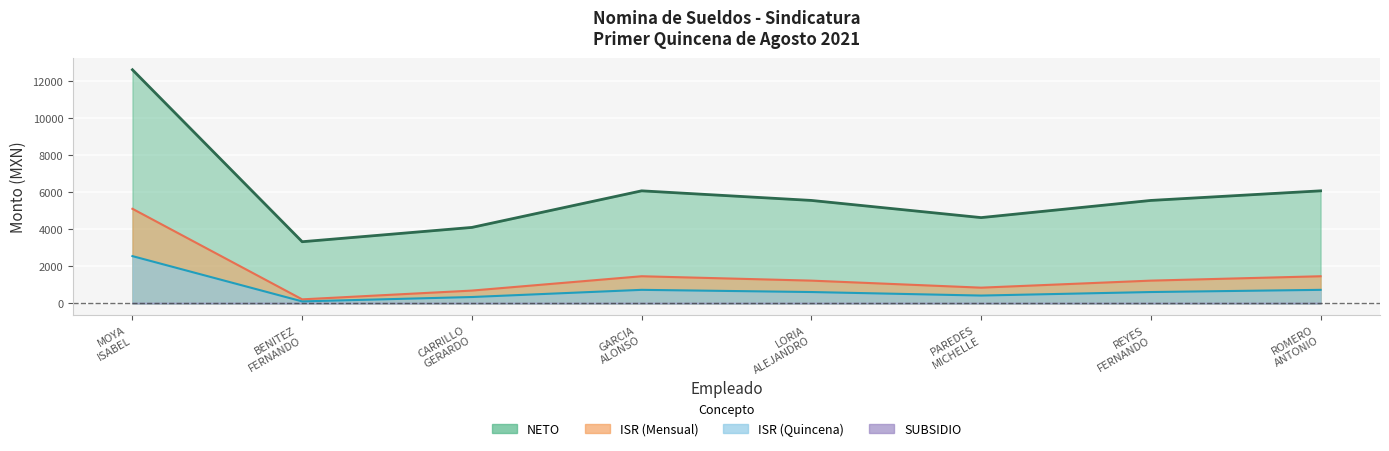

Which category has the lowest value in the ISR series?

BENITEZ FERNANDO